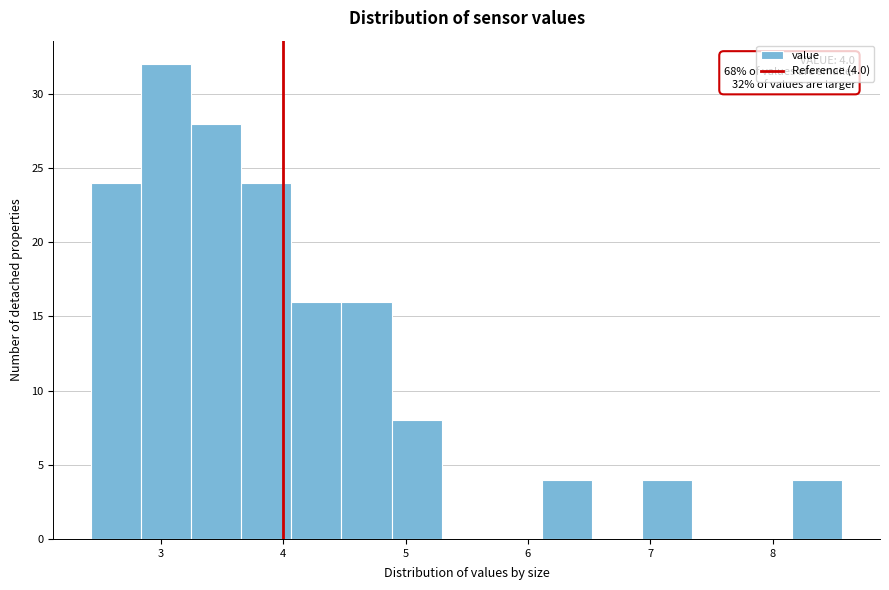

Which range on the x-axis has the tallest bar?

2.8 to 3.2